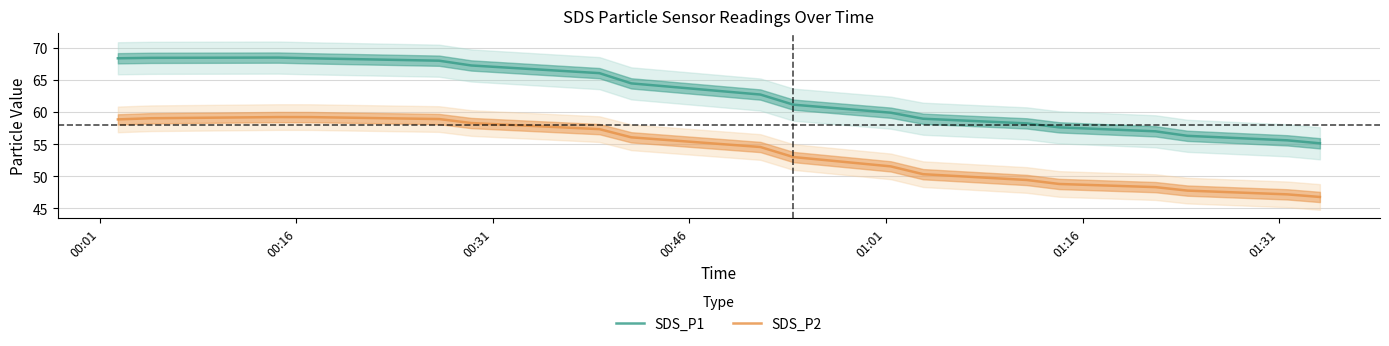

What is the difference between the second highest and minimum values in the SDS_P1 series?

13.3